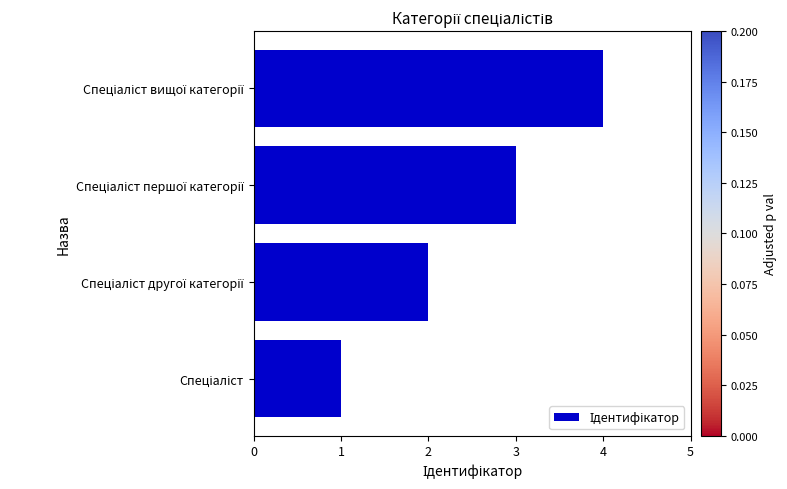

What is the greatest value displayed?

4